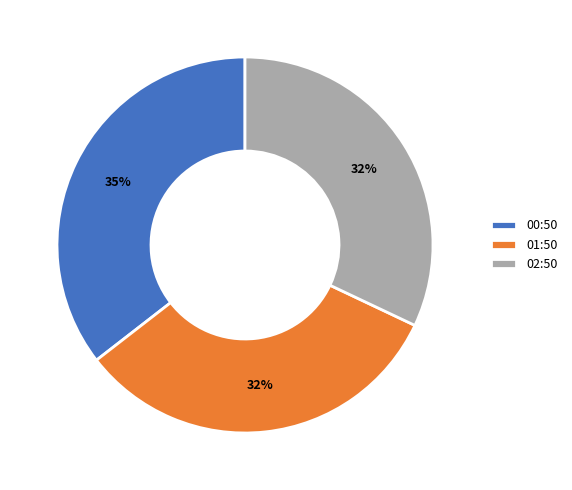

Count the number of slices in the pie.

3